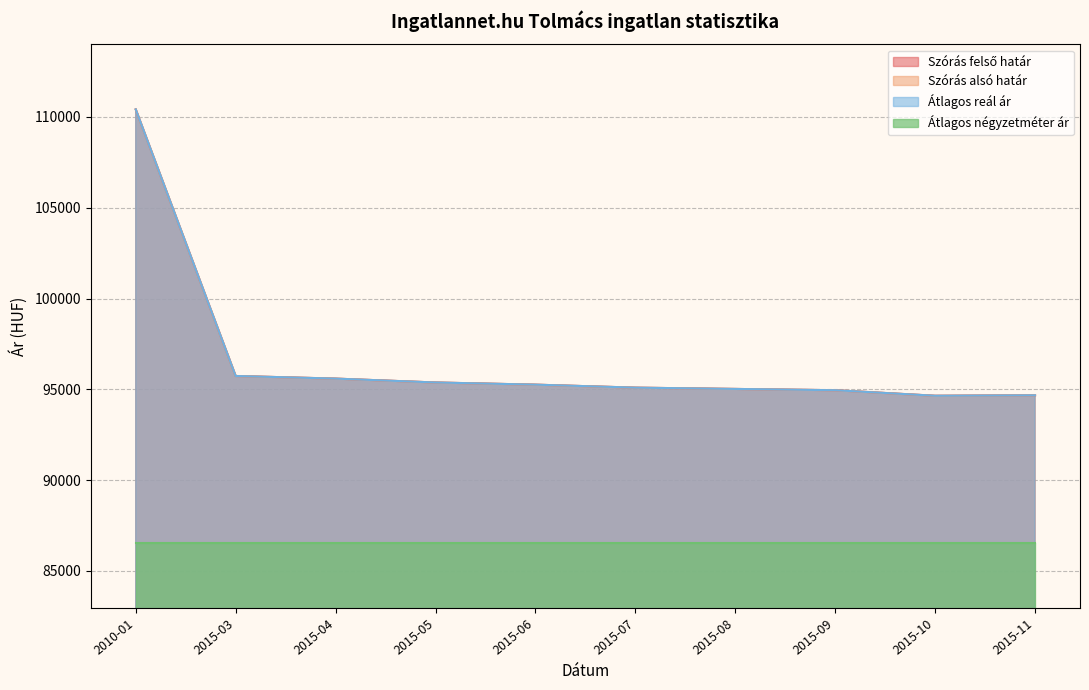

True or false: Átlagos reál ár and Szórás alsó határ cross at least once.

False